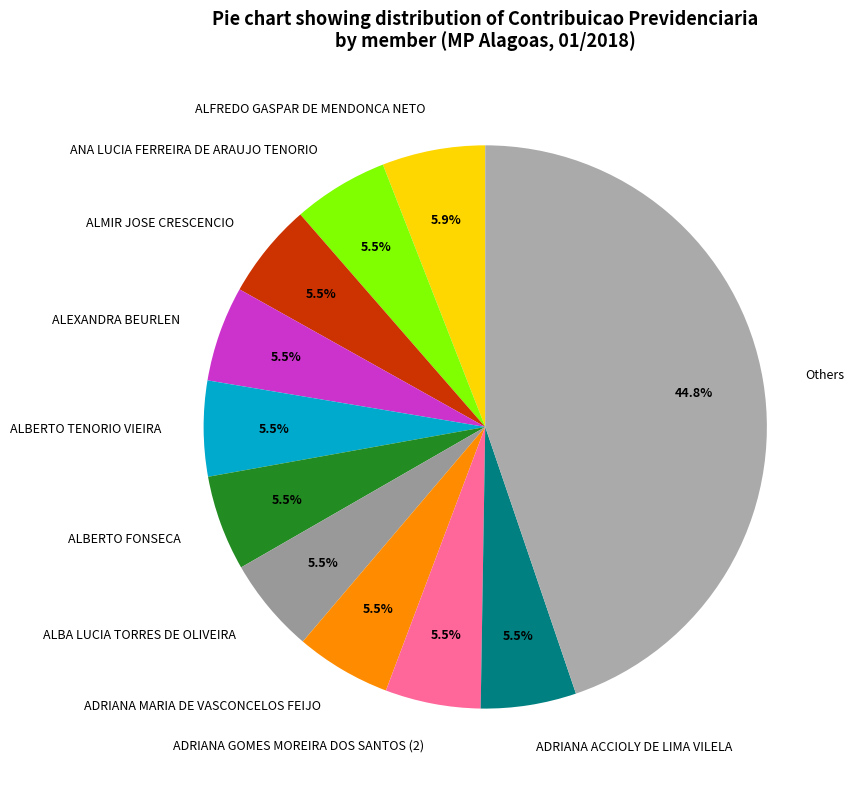

Which category has the biggest portion of the pie?

Others